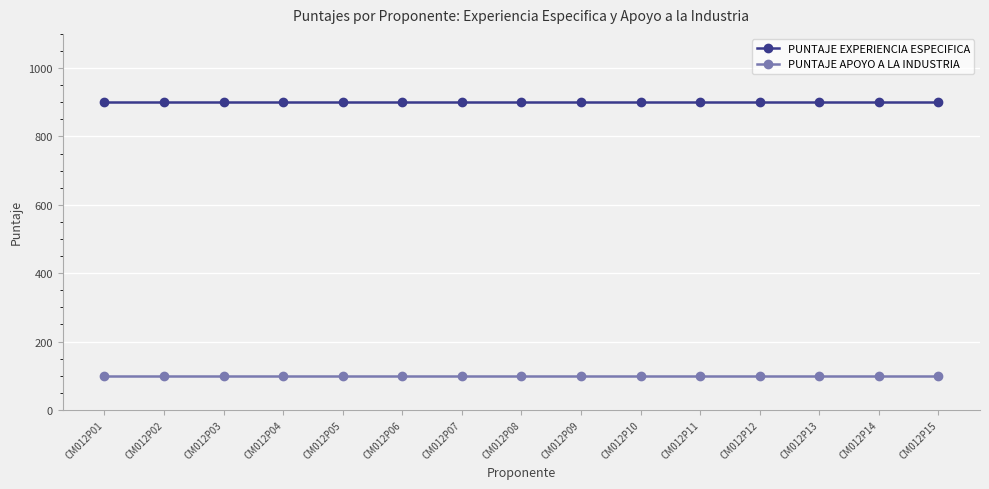

At CM012P11, list the series in order from largest to smallest.

PUNTAJE EXPERIENCIA ESPECIFICA, PUNTAJE APOYO A LA INDUSTRIA